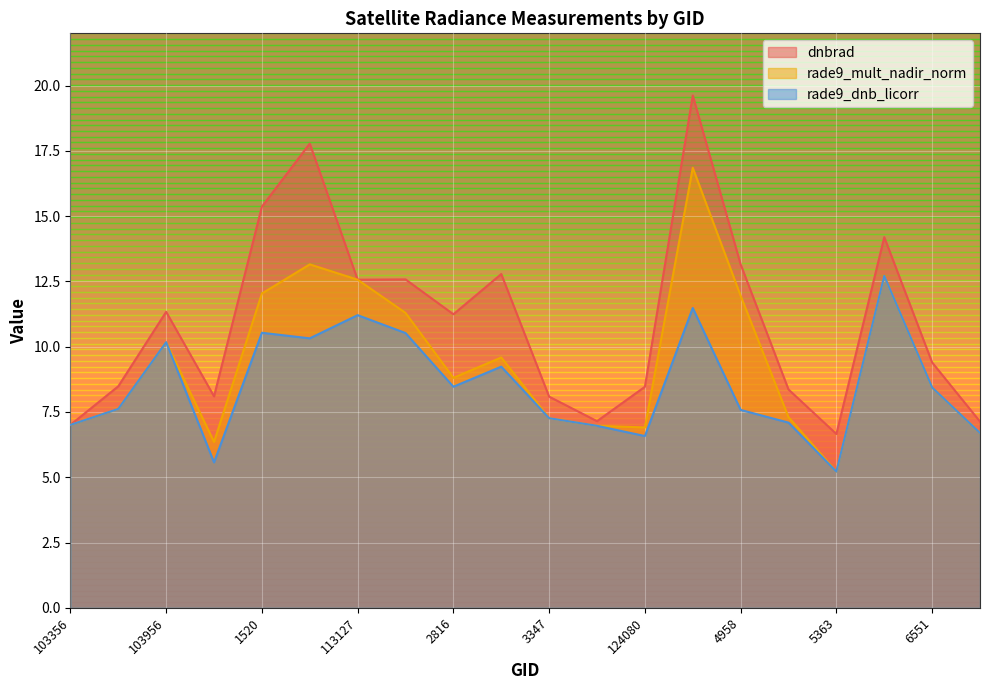

What is the sum of all rade9_dnb_licorr values?

170.7